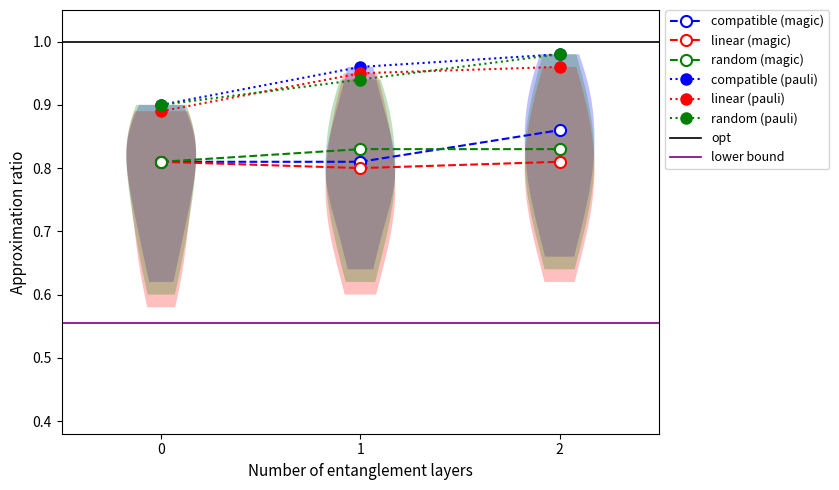

At 1, list the series in order from largest to smallest.

compatible (pauli), linear (pauli), random (pauli), random (magic), compatible (magic), linear (magic)